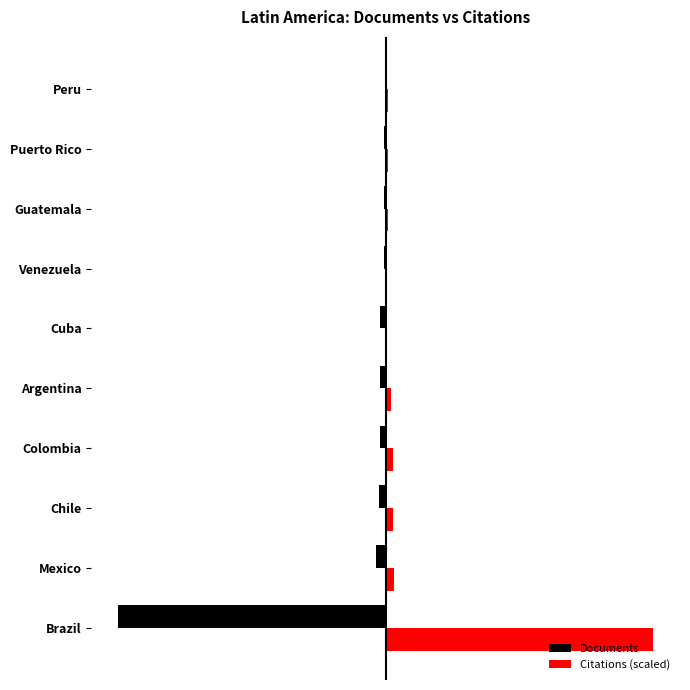

What are all the series names shown in the legend?

Documents, Citations (scaled)